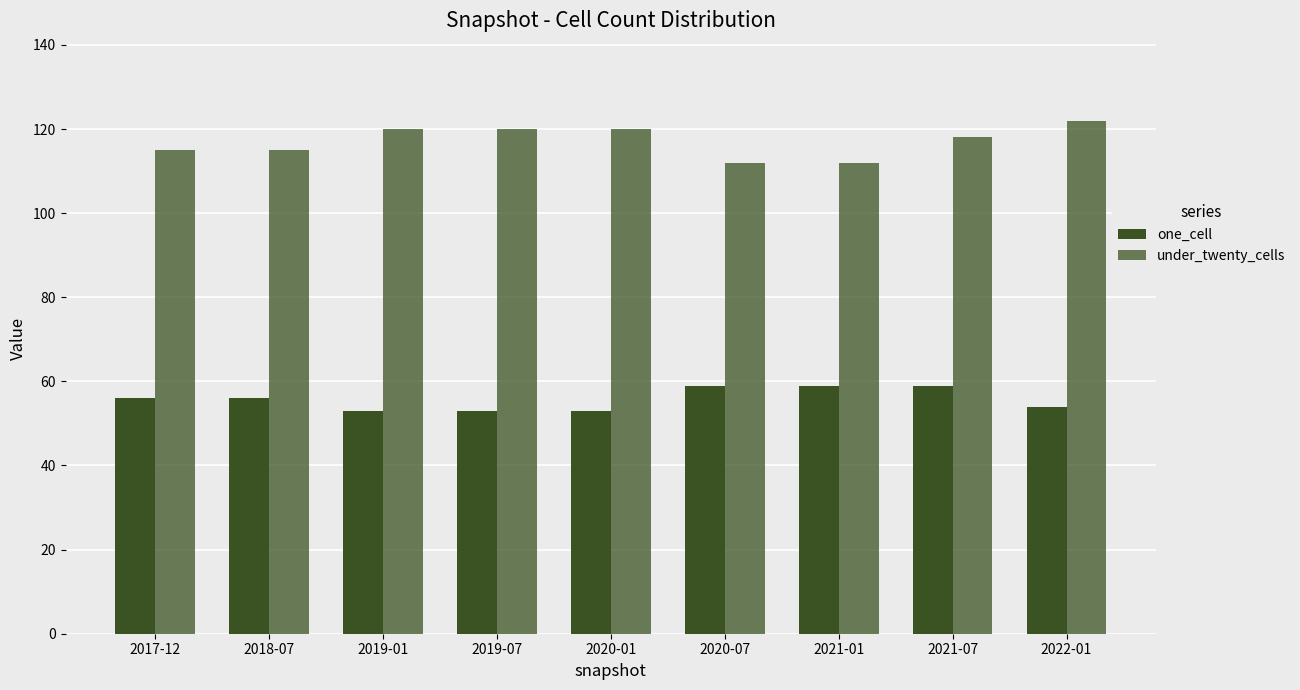

What is the label of the 7th bar from the left?

2021-01